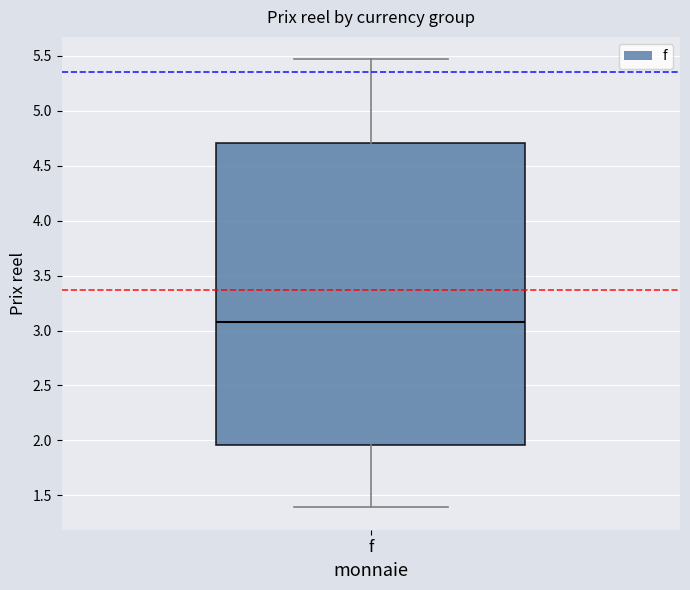

Where does the lower whisker of the box for f end on the y-axis? The values are not printed on the chart, so give them approximately, as read against the axis.

1.40